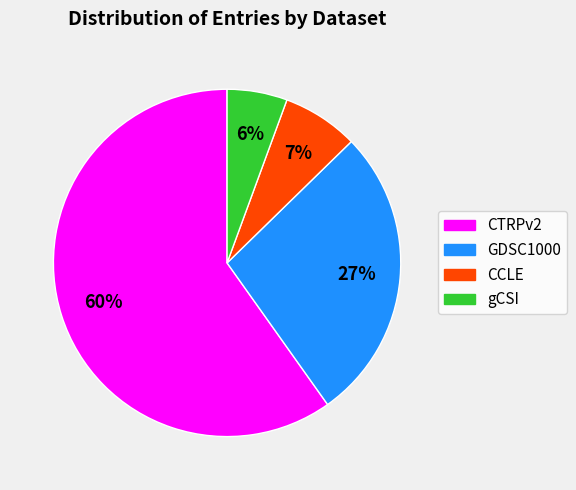

Combined, do CCLE and gCSI account for over 50%?

No